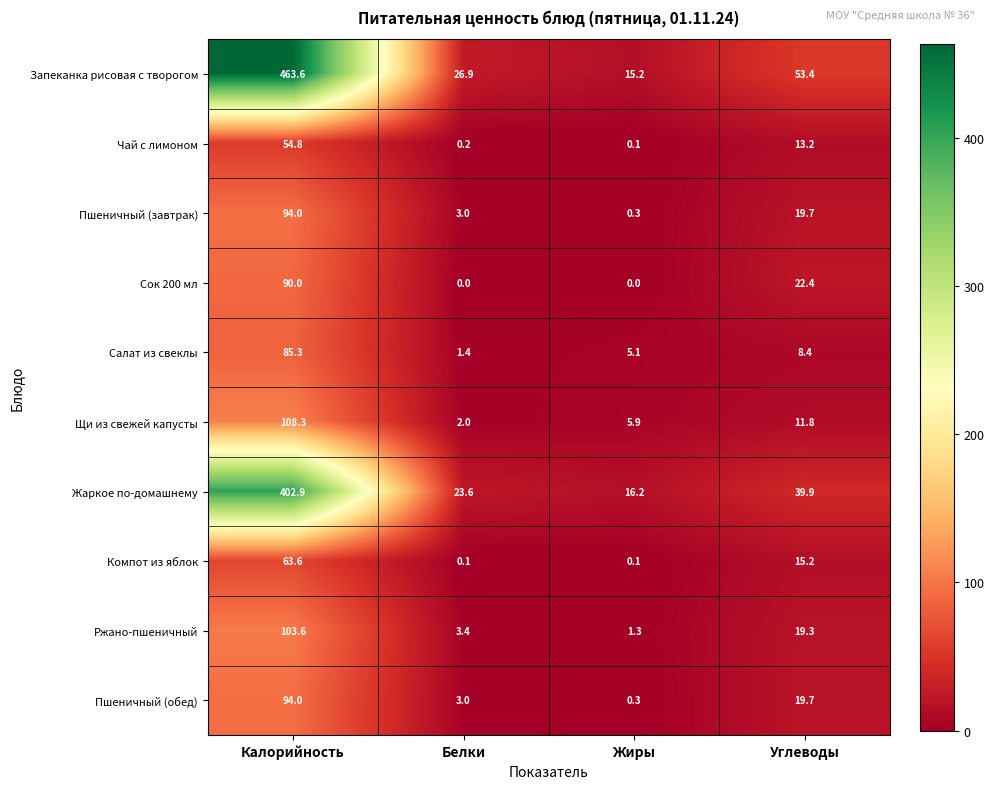

What is the difference between the highest and lowest values at Жиры?

16.2